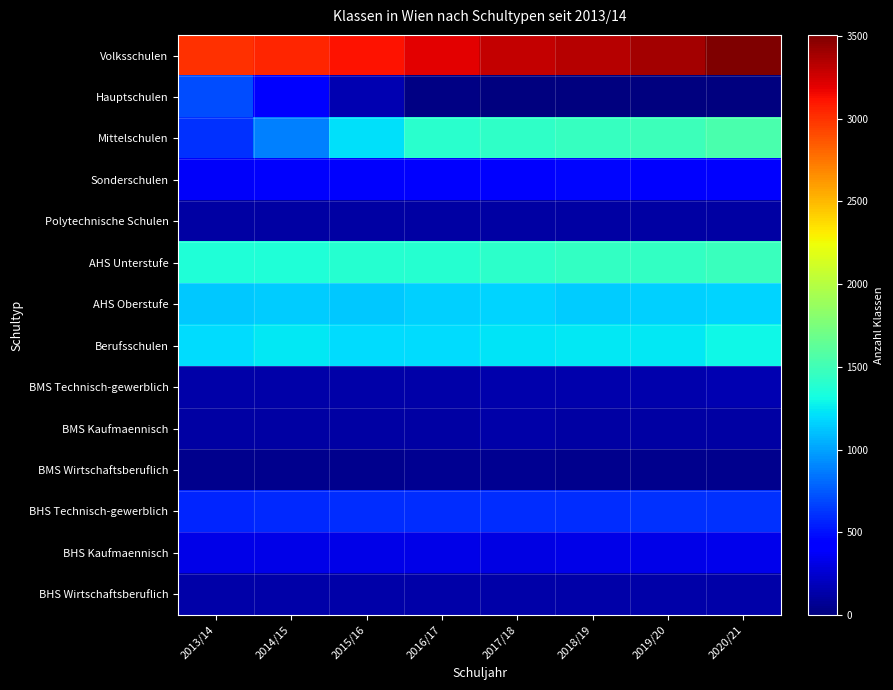

What is the total value across all series at 2017/18?

10437